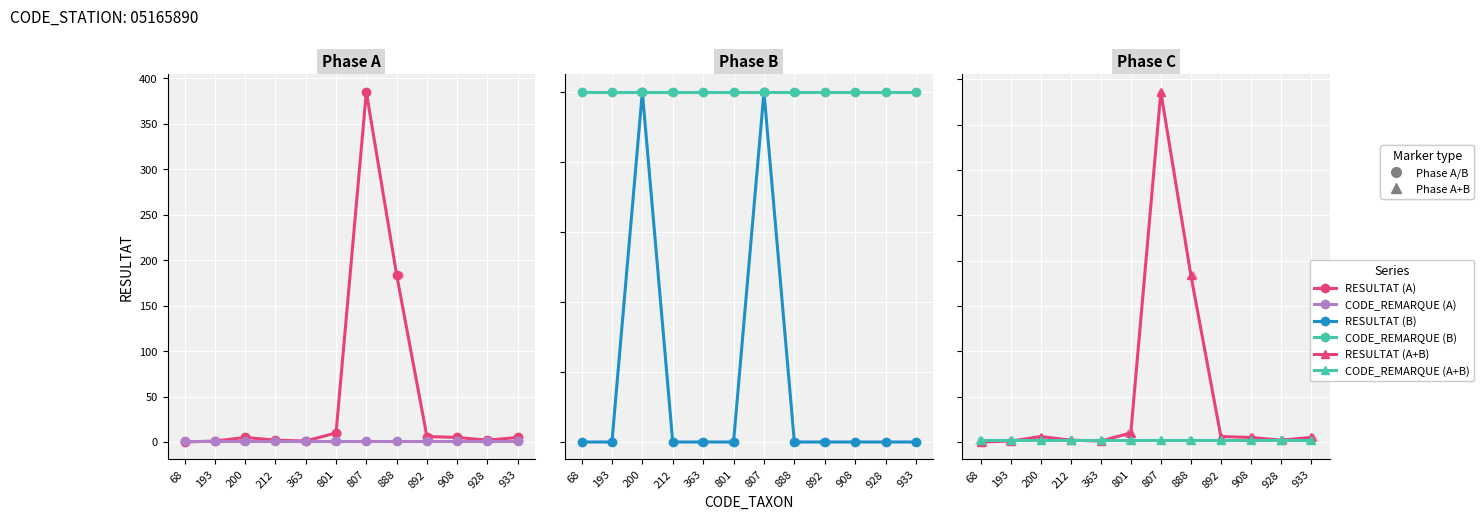

Which series has the widest spread of Y values?

RESULTAT (A+B)